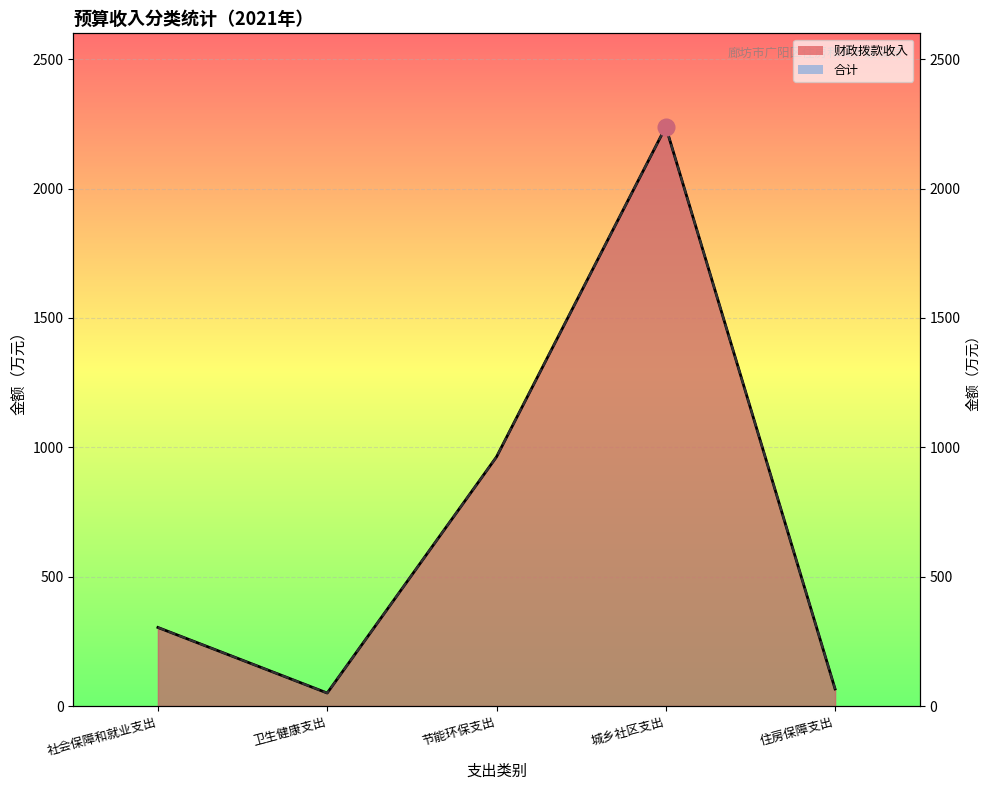

How many data points in 合计 are above 303?

3